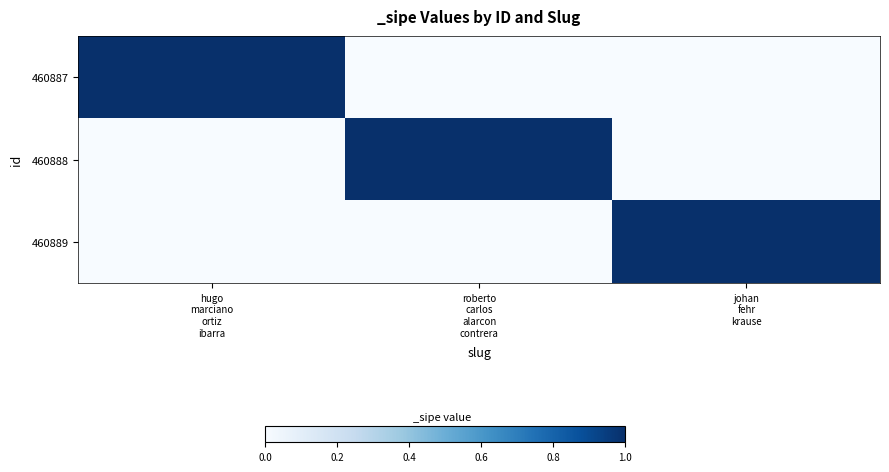

Reading left to right, extract all data points from this chart.

460887: hugo
marciano
ortiz
ibarra=1	roberto
carlos
alarcon
contrera=0	johan
fehr
krause=0
460888: hugo
marciano
ortiz
ibarra=0	roberto
carlos
alarcon
contrera=1	johan
fehr
krause=0
460889: hugo
marciano
ortiz
ibarra=0	roberto
carlos
alarcon
contrera=0	johan
fehr
krause=1